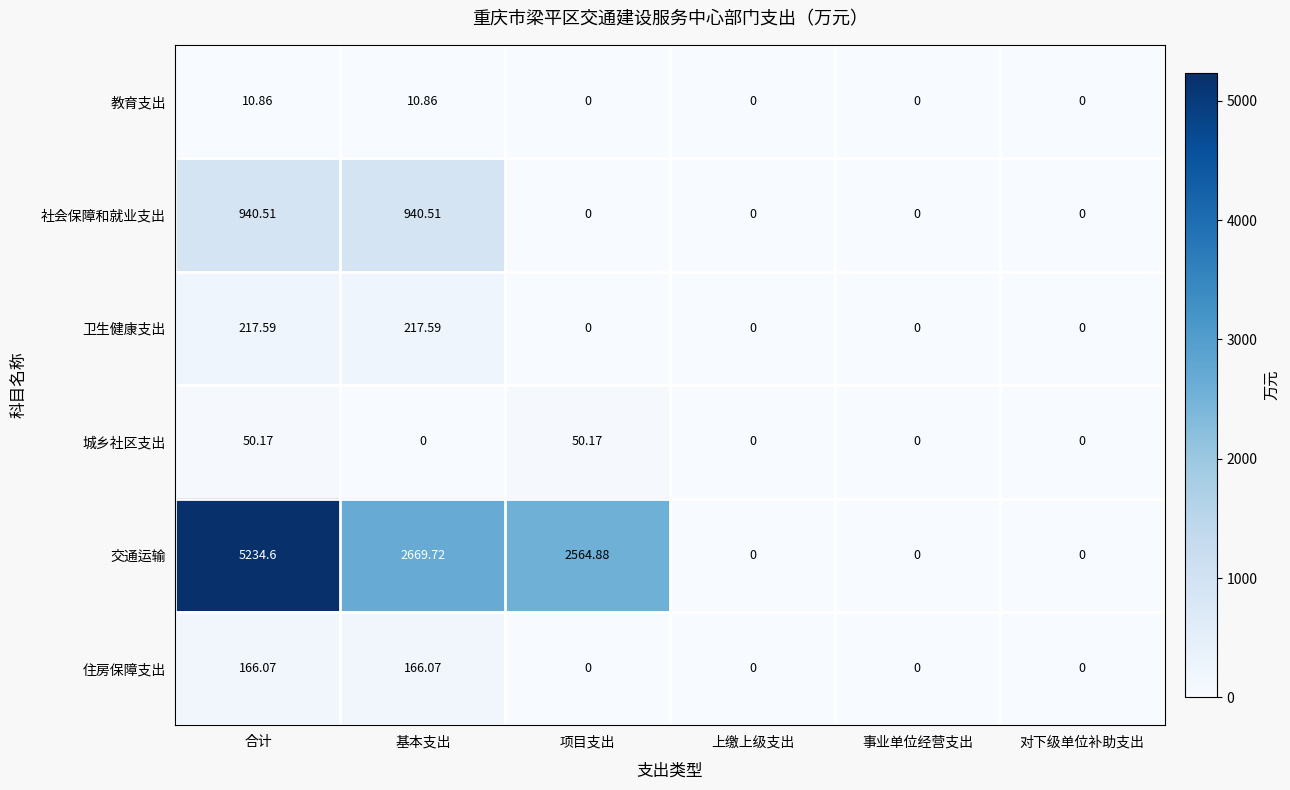

Which series changed the most between 合计 and 项目支出?

交通运输